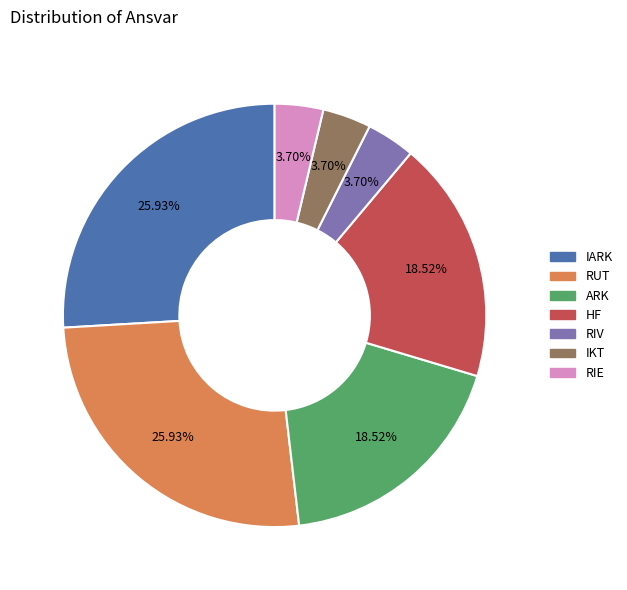

What is the ratio of the value at ARK to the value at IKT?

5.0